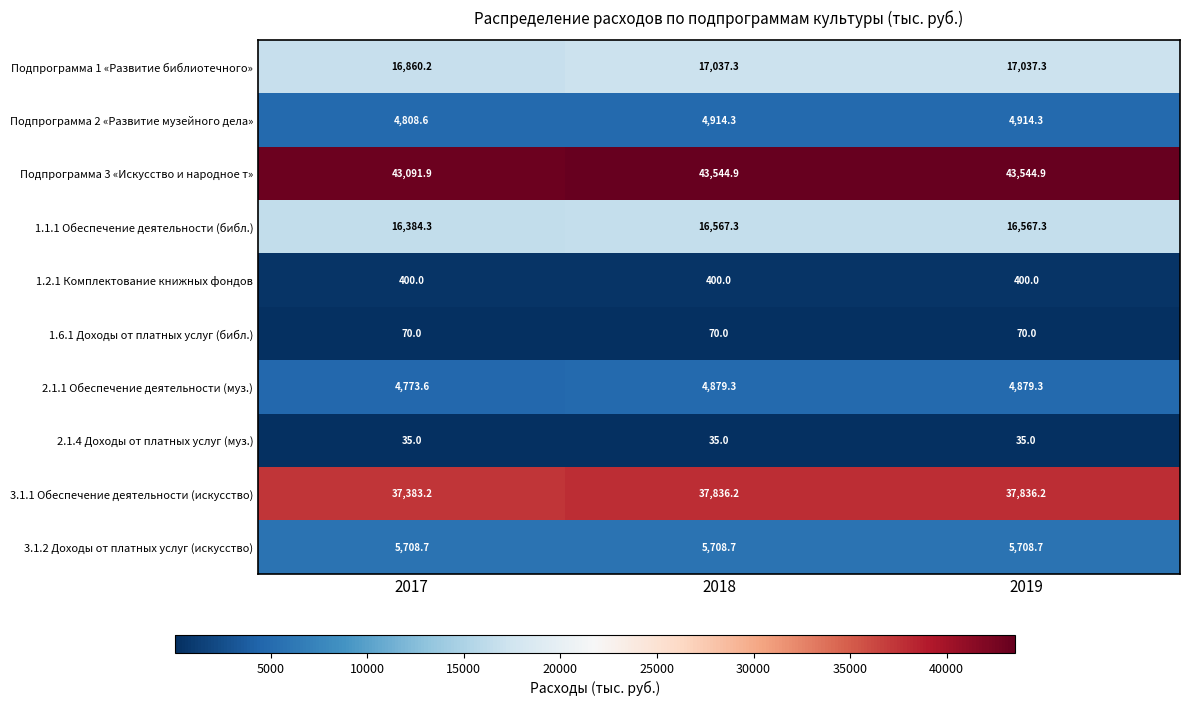

What is the difference between the maximum and minimum values in the Подпрограмма 1 «Развитие библиотечного» series?

177.1